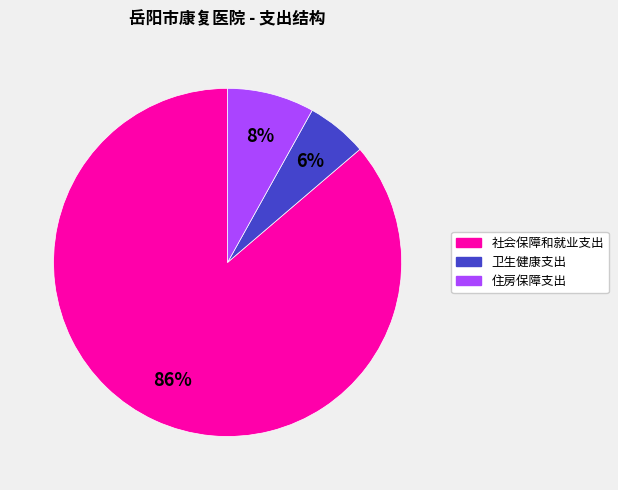

True or false: 卫生健康支出 accounts for 16% of the total.

False